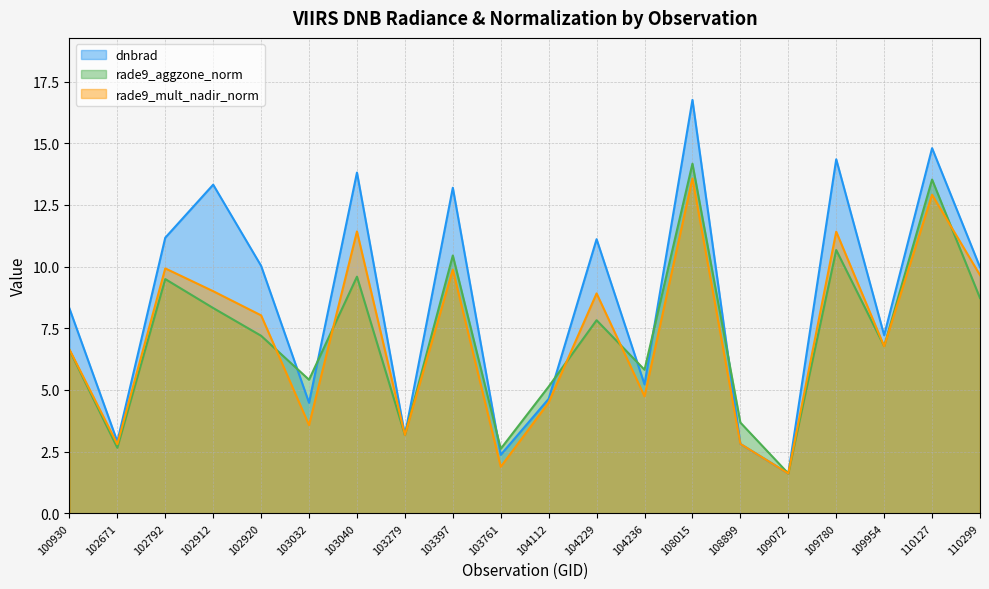

Where is dnbrad nearest to the value 9?

100930